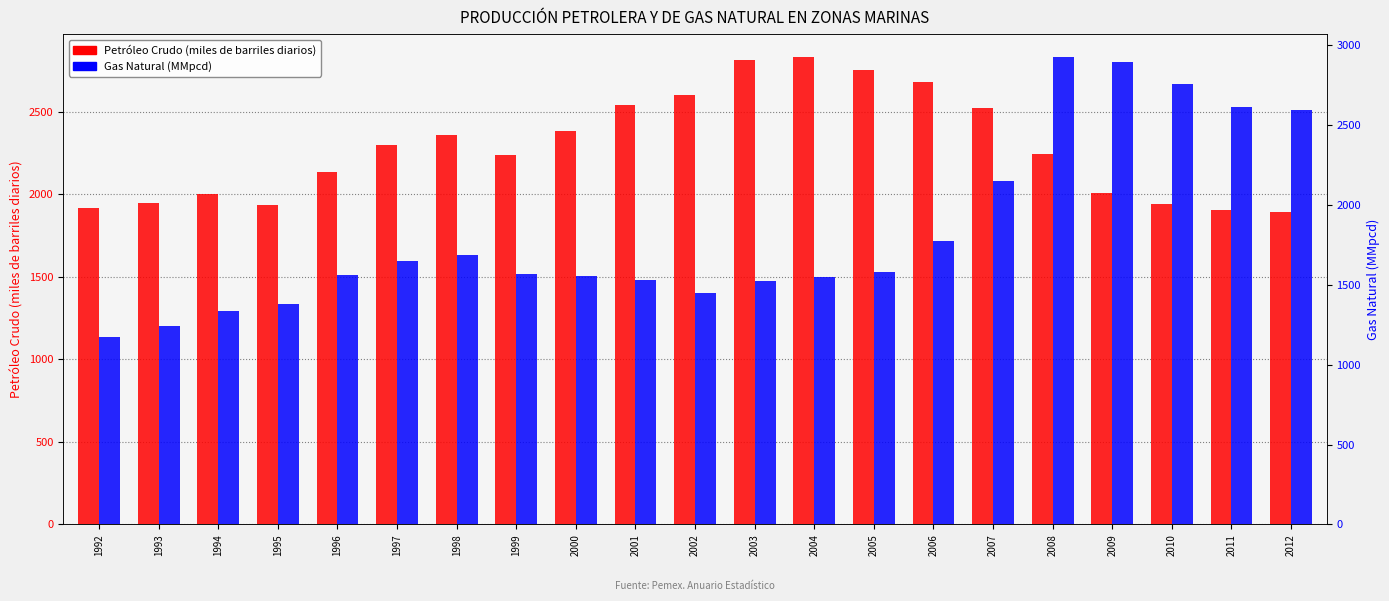

Rank the series by their maximum value, from highest to lowest.

GAS NATURAL (MMpcd), PETRÓLEO CRUDO (miles de barriles diarios)